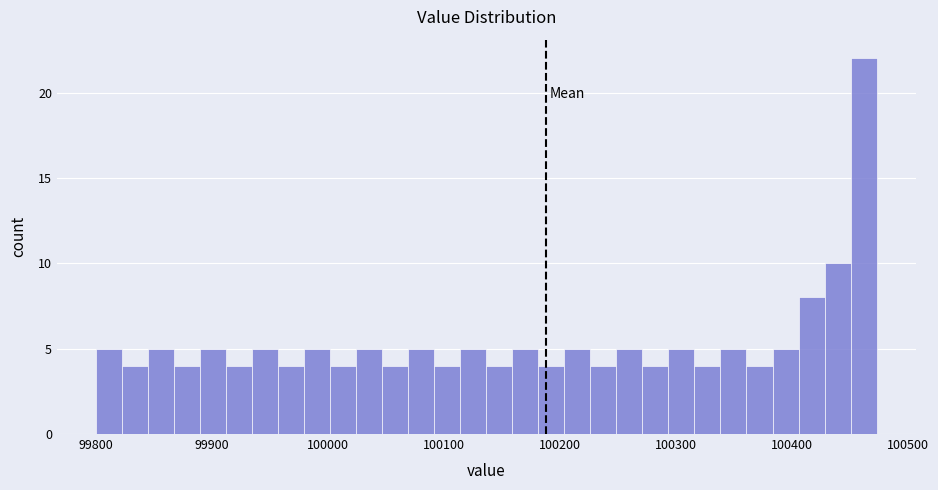

Read against the x-axis, roughly where is the centre of the tallest bar?

100460